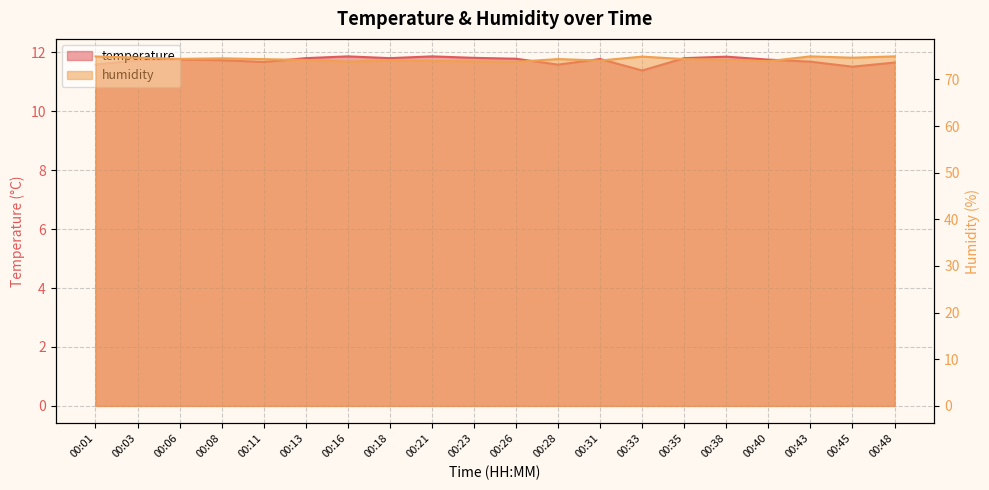

Which series changed the most between 00:18 and 00:35?

humidity